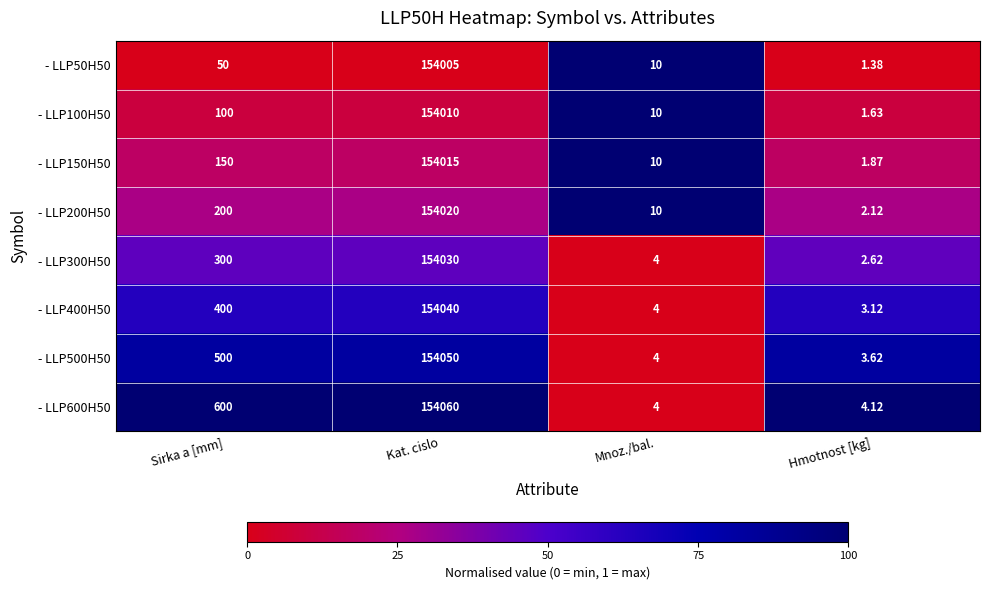

Which label corresponds to the smallest value in the chart?

Hmotnost [kg]